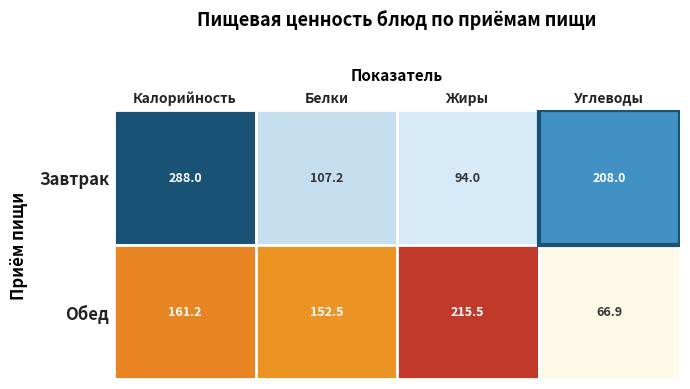

What is the total value across all series at Калорийность?

449.2